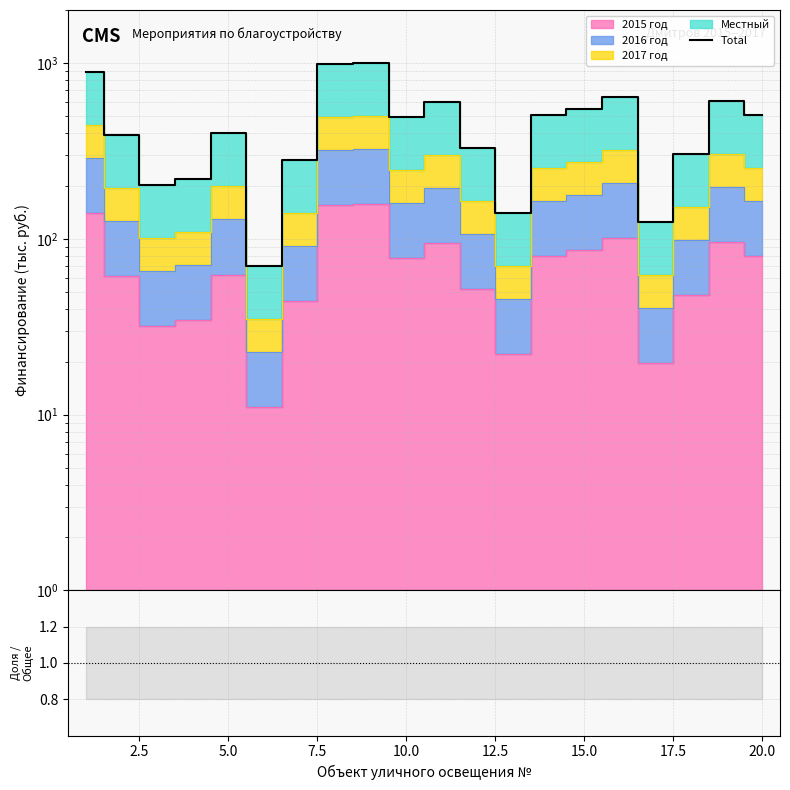

The Total series shows 197.8 at 10. True or false?

False